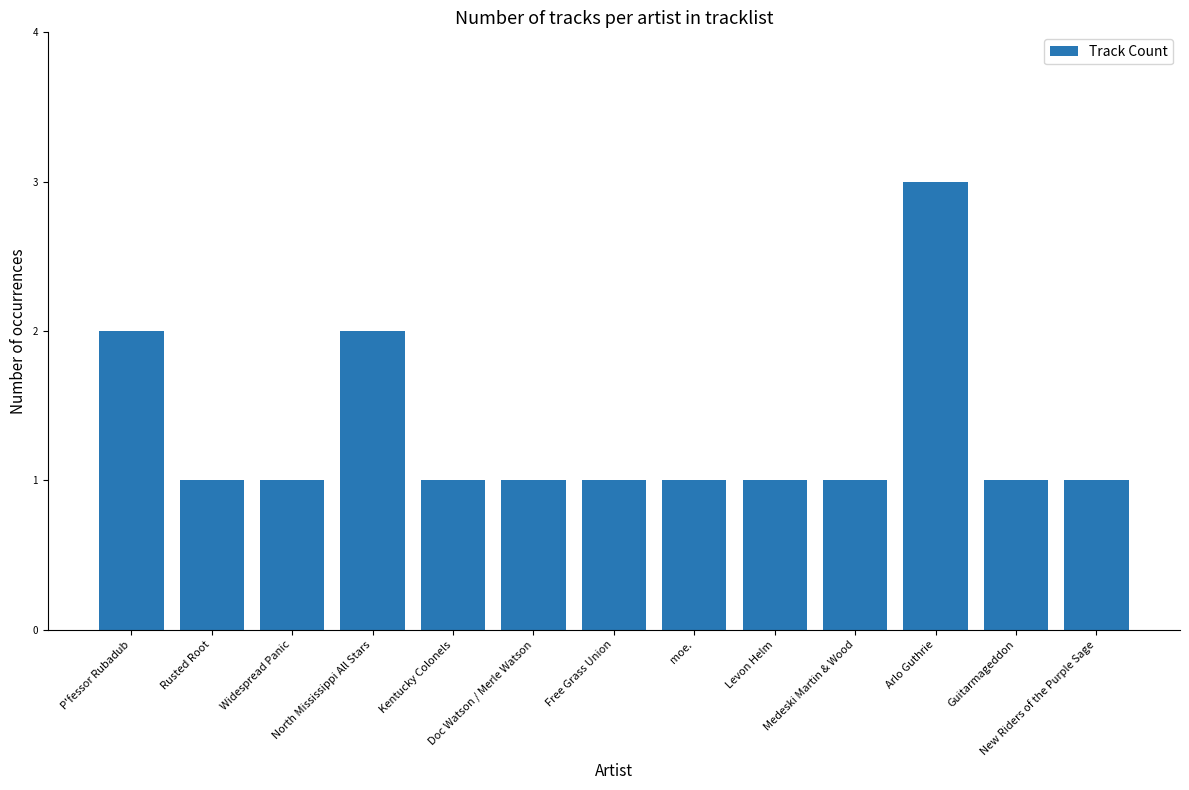

What is the maximum value shown in the chart?

3